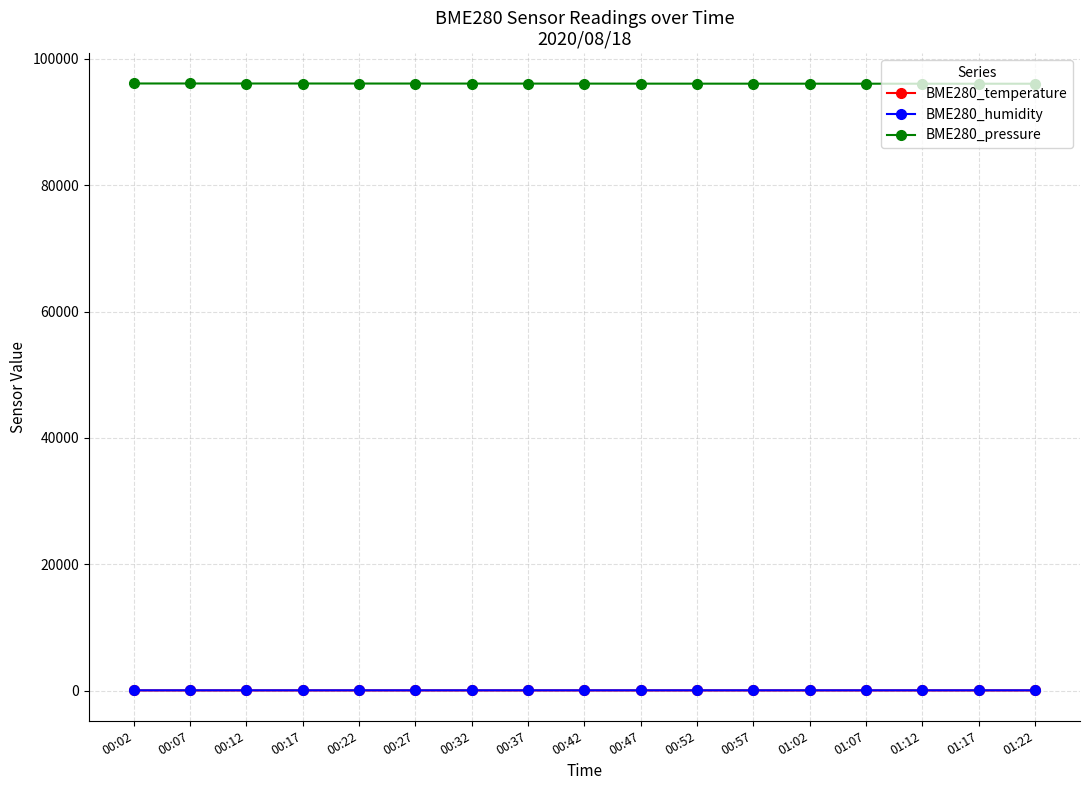

Read the BME280_humidity value at 00:47.

48.6